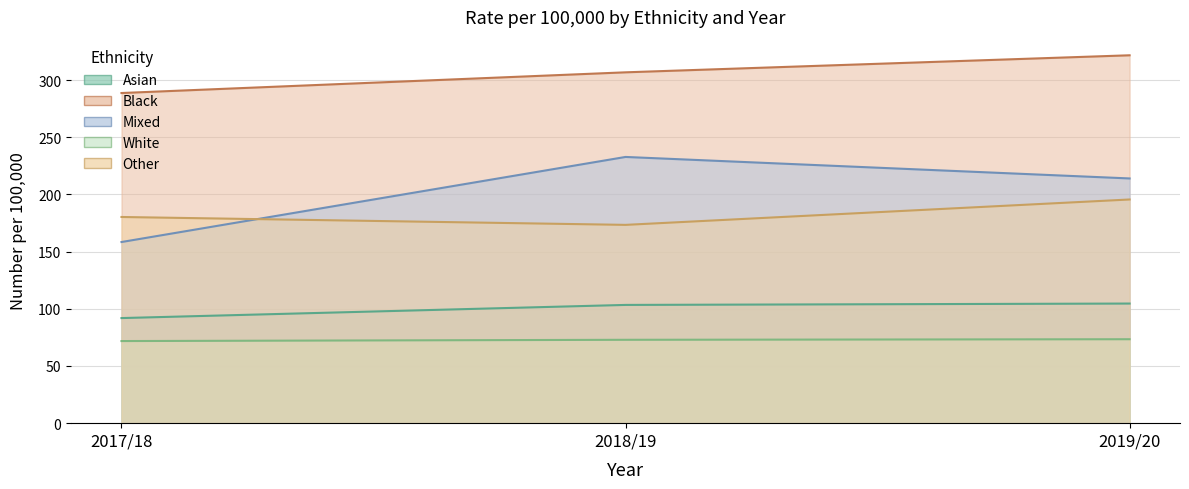

Reading right to left, what are all the values shown in this chart?

Asian: 104.6	103.4	91.9
Black: 321.7	306.8	288.7
Mixed: 214.0	232.8	158.4
White: 73.4	72.9	71.8
Other: 195.6	173.4	180.3